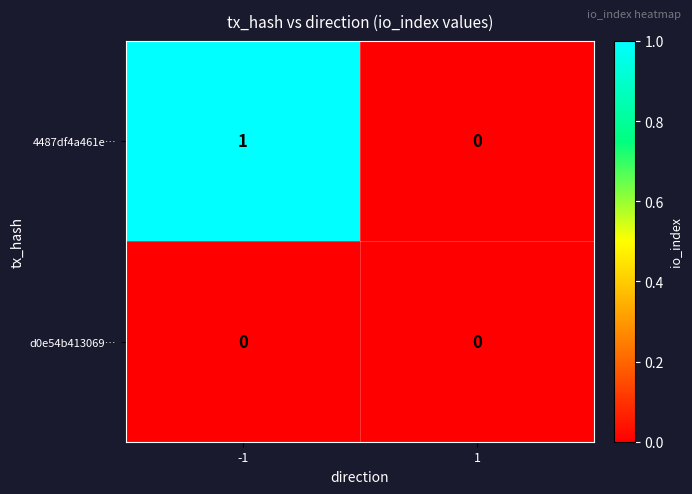

Is it true that 4487df4a461e… equals 2 at -1?

False